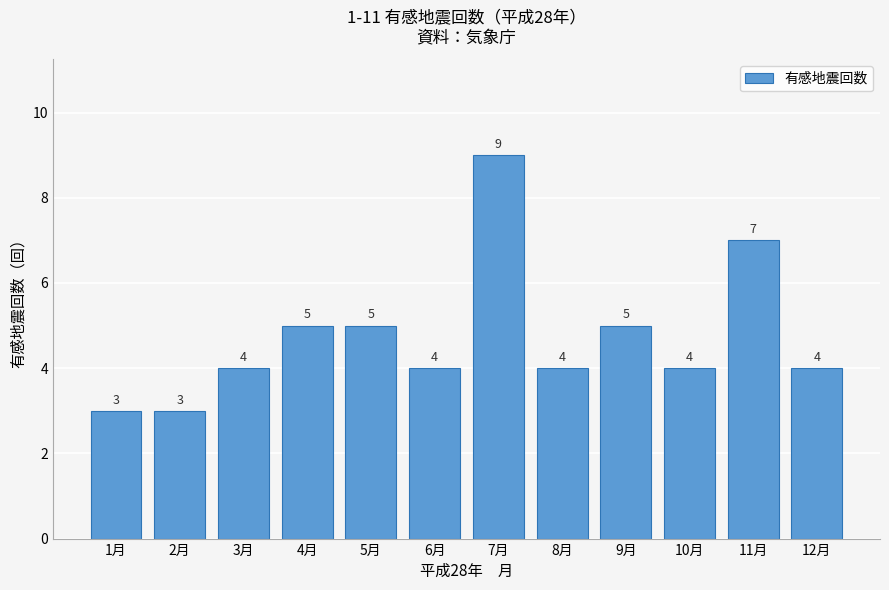

Reading right to left, extract all data points from this chart.

12月=4	11月=7	10月=4	9月=5	8月=4	7月=9	6月=4	5月=5	4月=5	3月=4	2月=3	1月=3